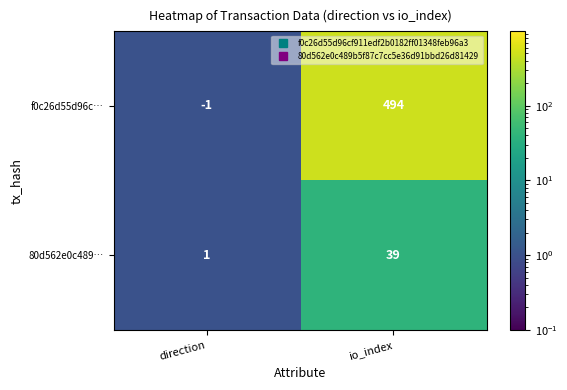

How many data points does each series have?

2